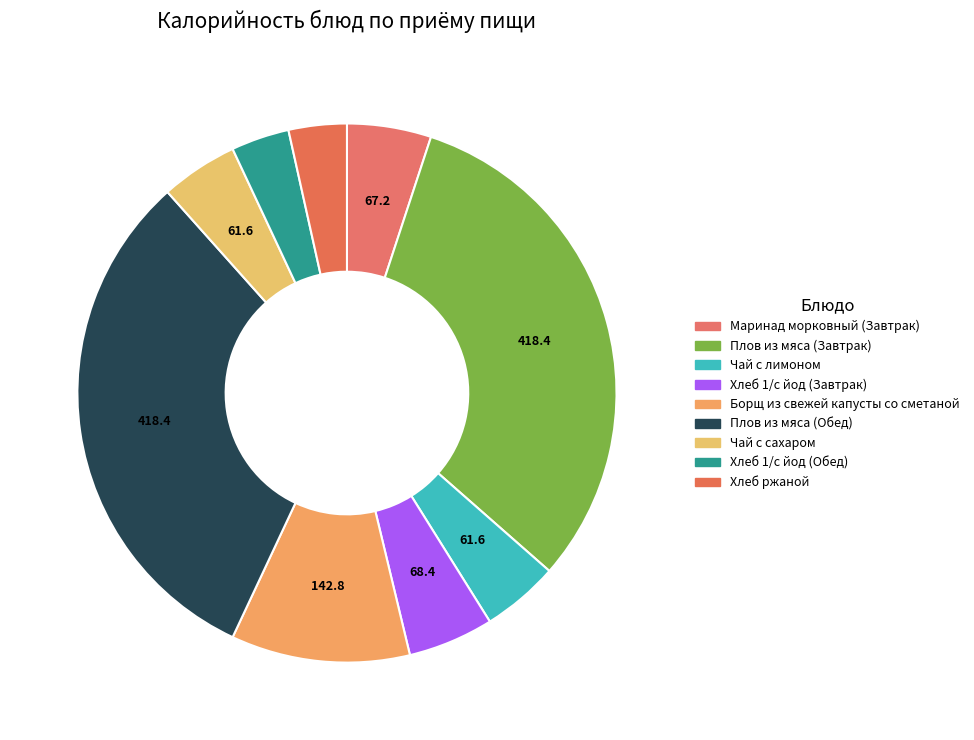

Count the number of slices in the pie.

9